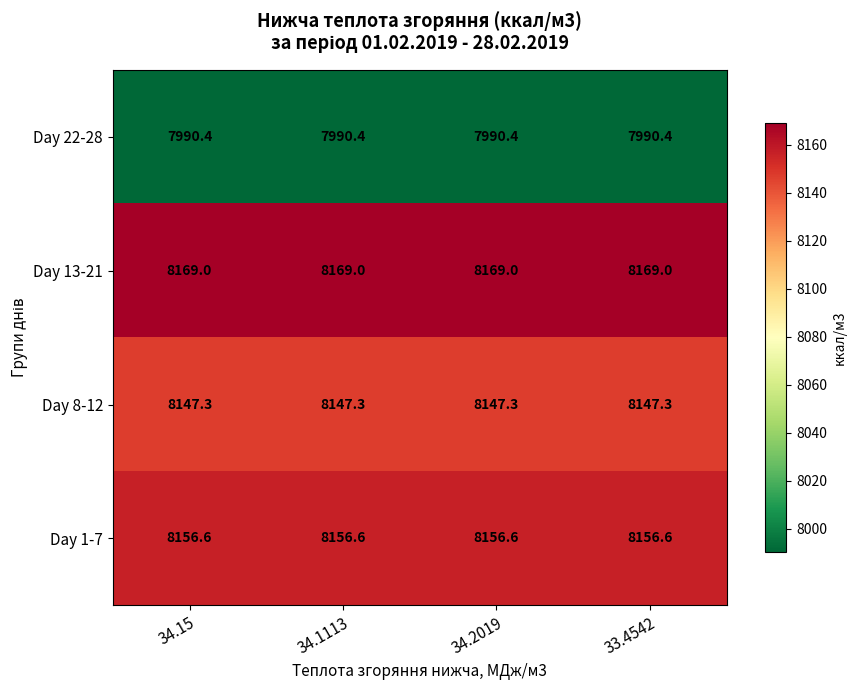

At how many categories does at least one series exceed 8111?

4